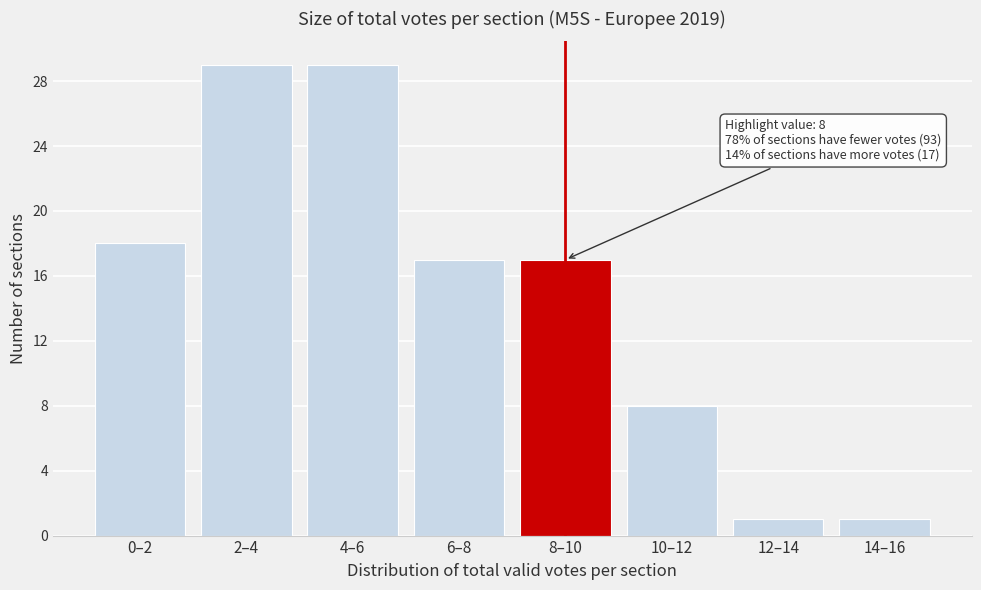

Reading left to right, extract all data points from this chart.

0–2=18	2–4=29	4–6=29	6–8=17	8–10=17	10–12=8	12–14=1	14–16=1